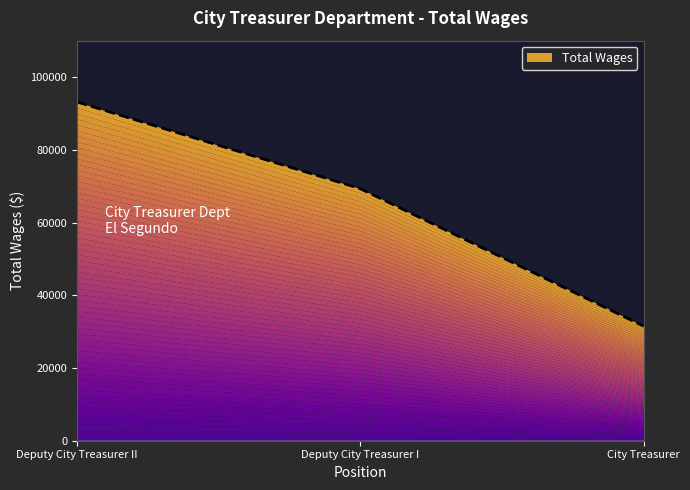

What is the difference between the second highest and minimum values?

37800